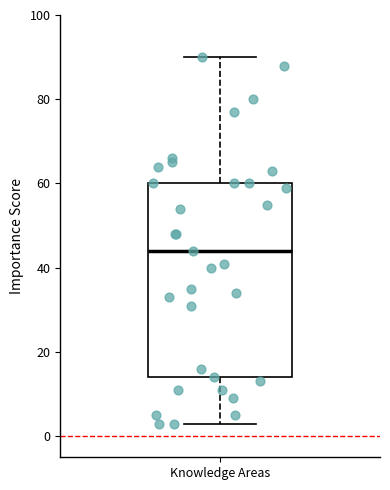

Read this box plot against the y-axis: the position of the median line, the range covered by the box, and the ends of both whiskers. The values are not printed on the chart, so give them approximately, as read against the axis.

median 44, box 14 to 60, whiskers 4 to 90